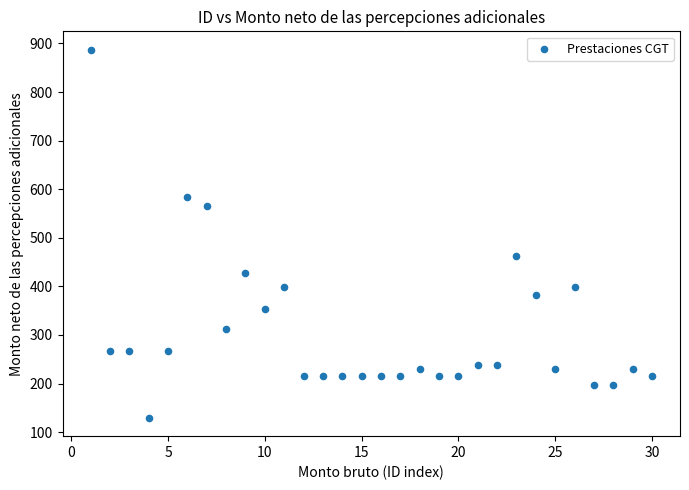

What is the range of X values (max minus min)?

29.0